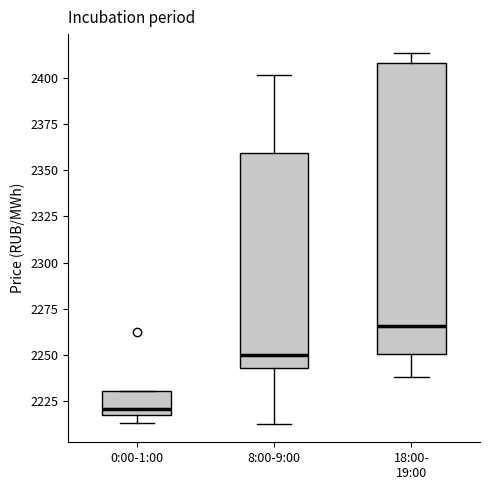

Which box's median line is the lowest?

0:00-1:00